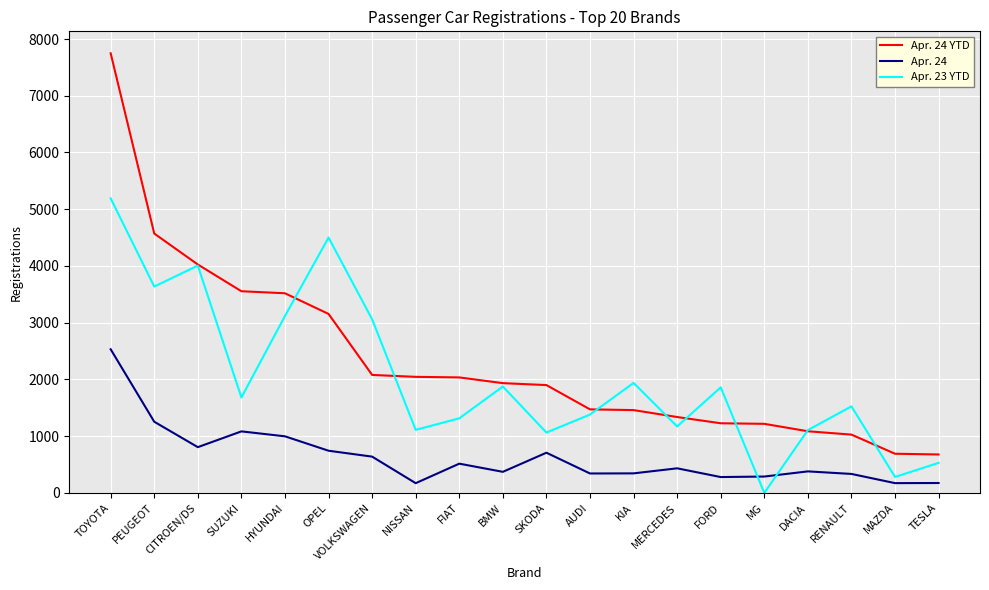

Does the chart display data point markers on the line(s)?

No